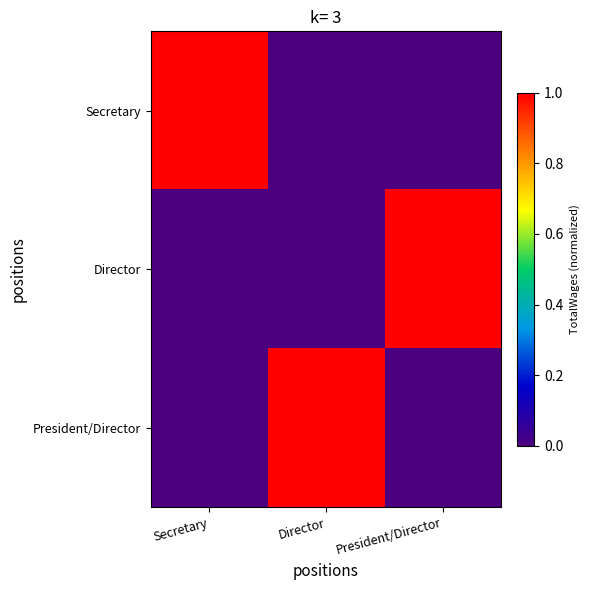

Which series has the widest spread of values?

Secretary